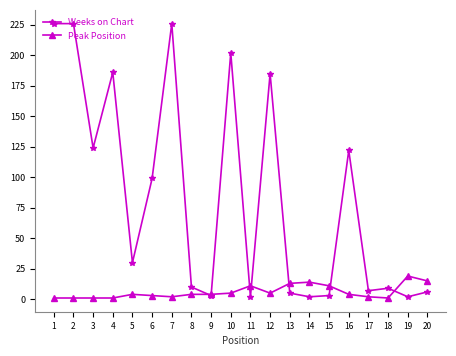

How many lines are shown in the chart?

2